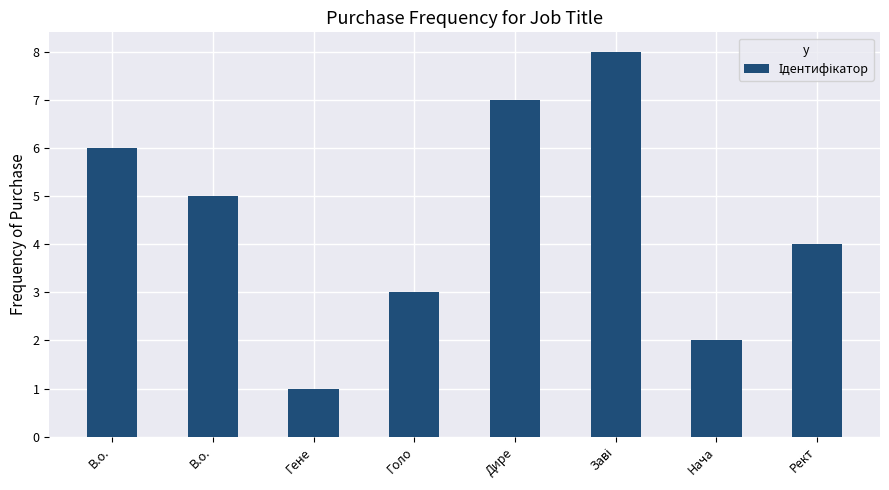

Count the number of categories in the chart.

8